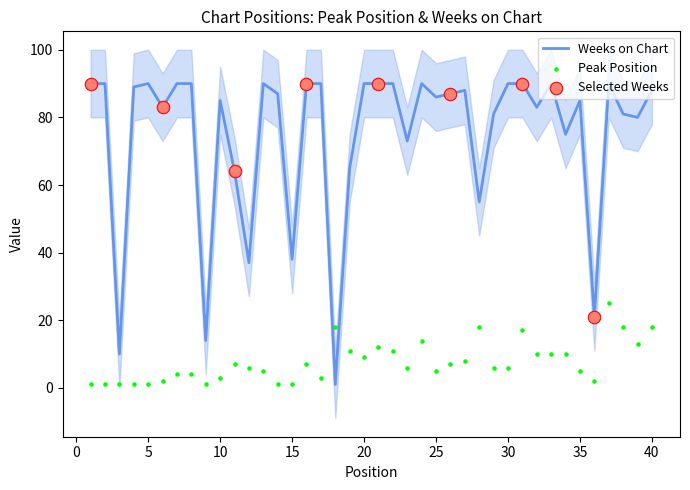

Which series reaches the minimum Y coordinate?

Peak Position